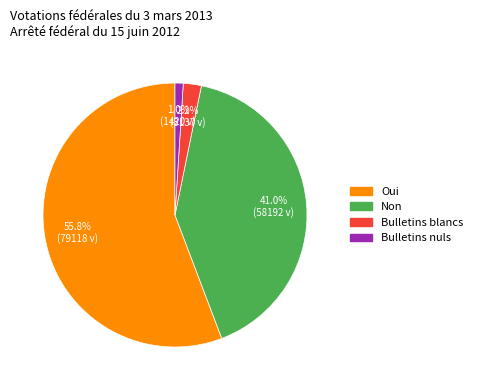

To the nearest percent, what is the combined percentage of Oui and Bulletins blancs?

58%